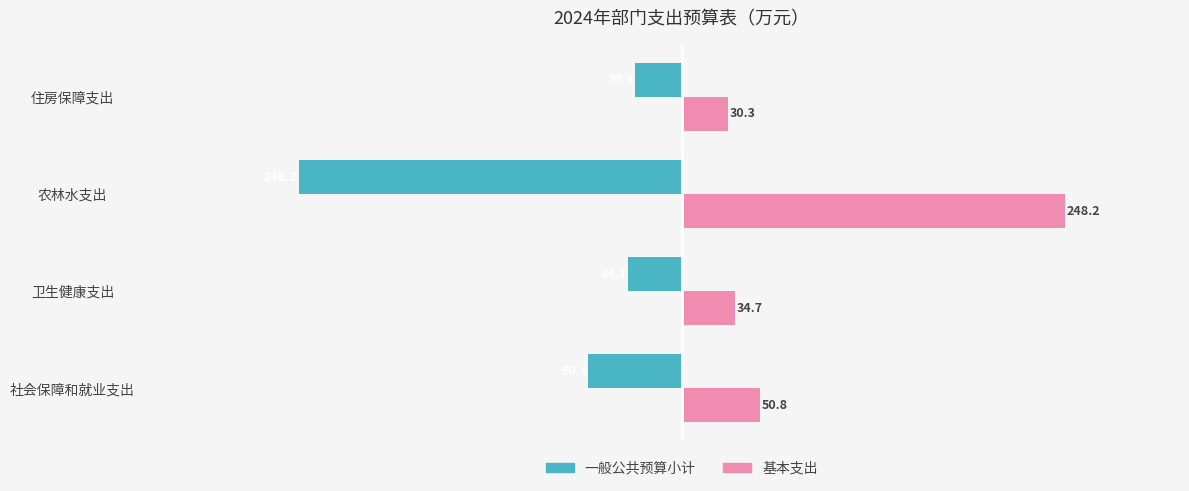

List the series in order of their overall mean, lowest first.

一般公共预算小计, 基本支出